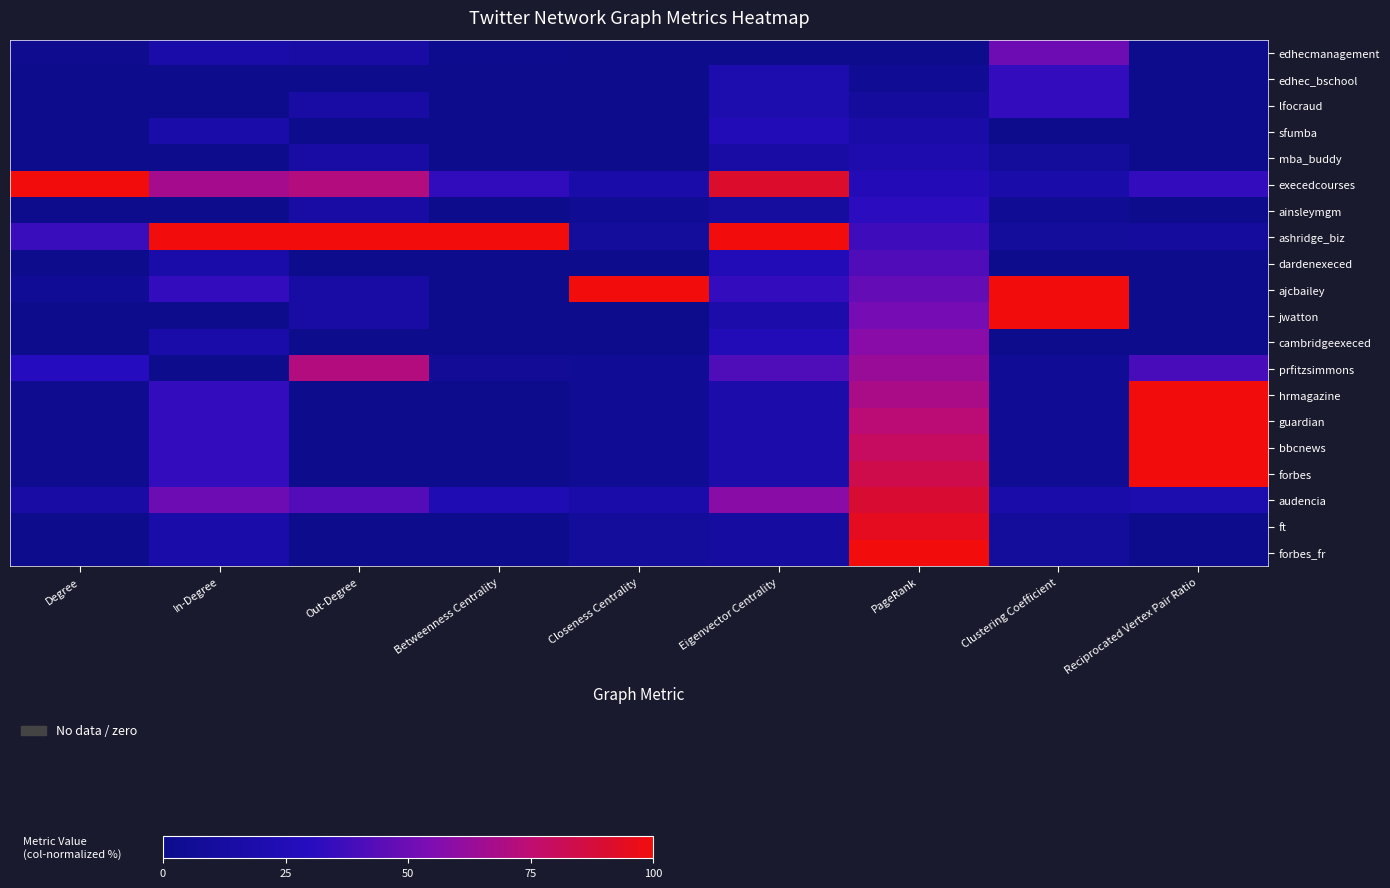

Which series changed the most between Out-Degree and Clustering Coefficient?

ashridge_biz